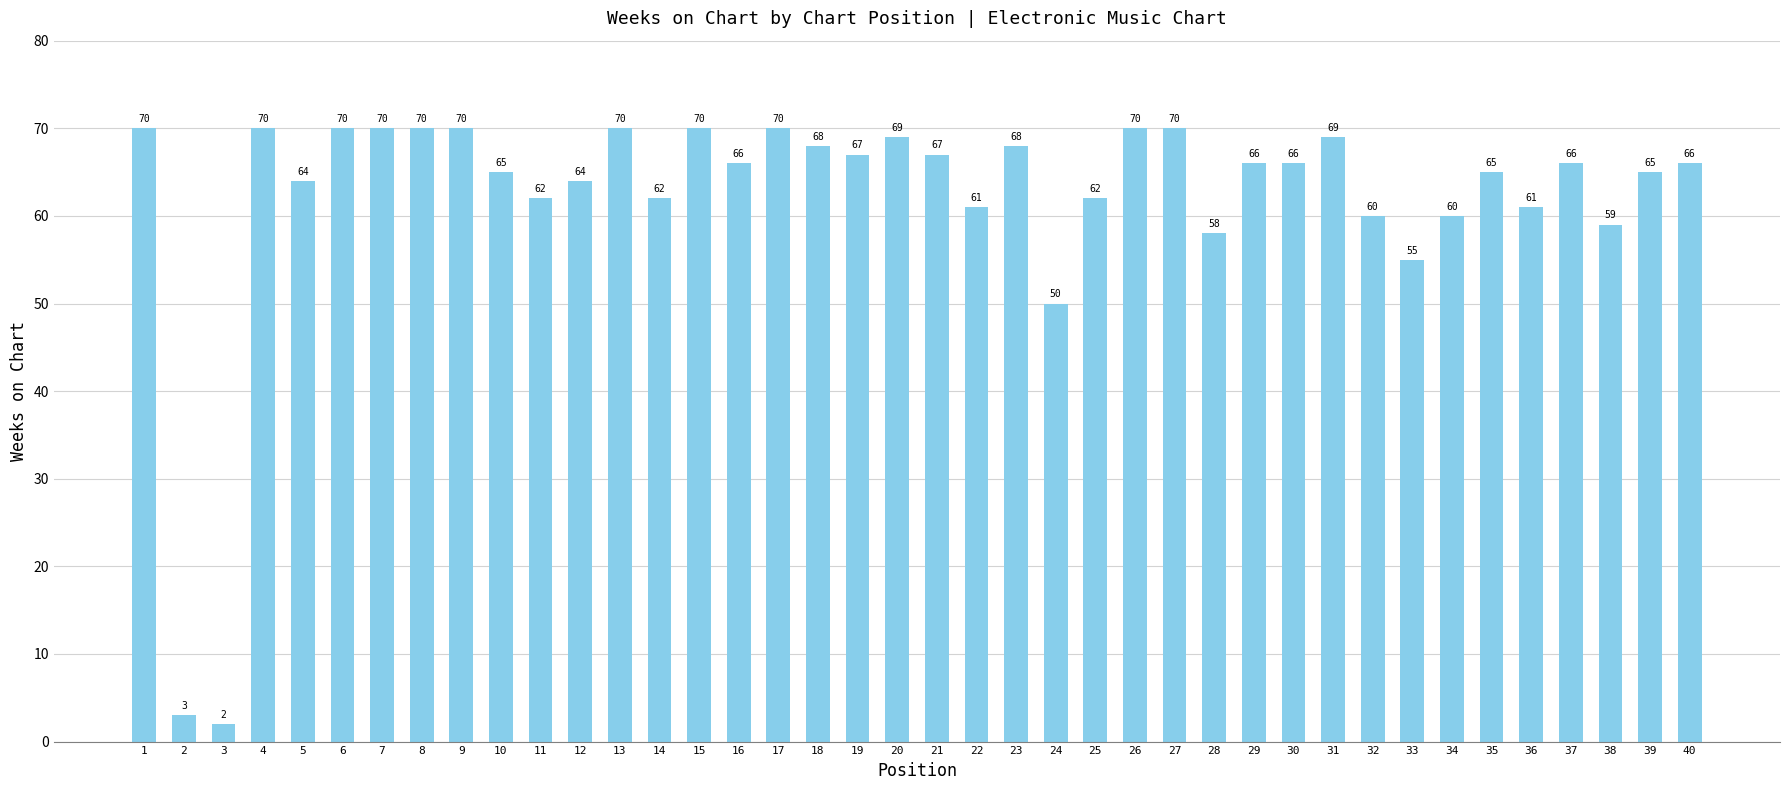

Reading right to left, list all the values displayed in this chart.

66	65	59	66	61	65	60	55	60	69	66	66	58	70	70	62	50	68	61	67	69	67	68	70	66	70	62	70	64	62	65	70	70	70	70	64	70	2	3	70